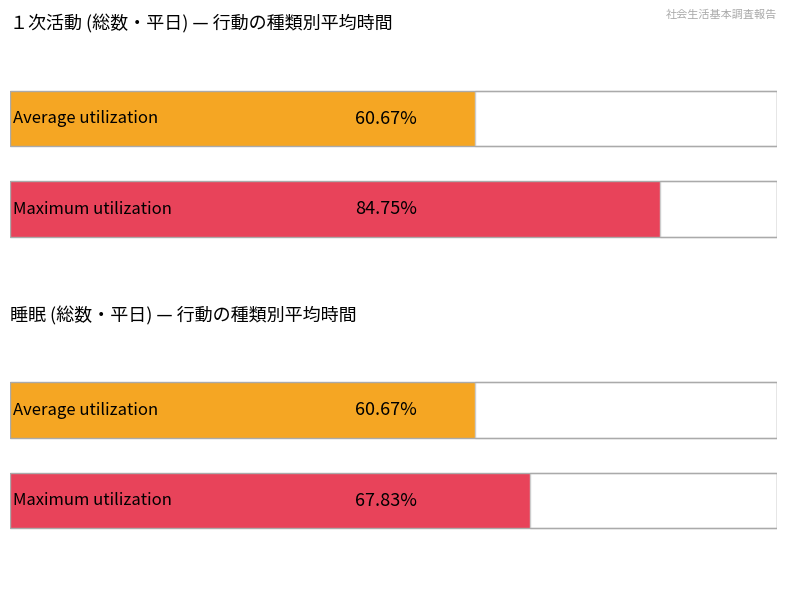

Are the bars grouped side by side (vs. stacked)?

Yes